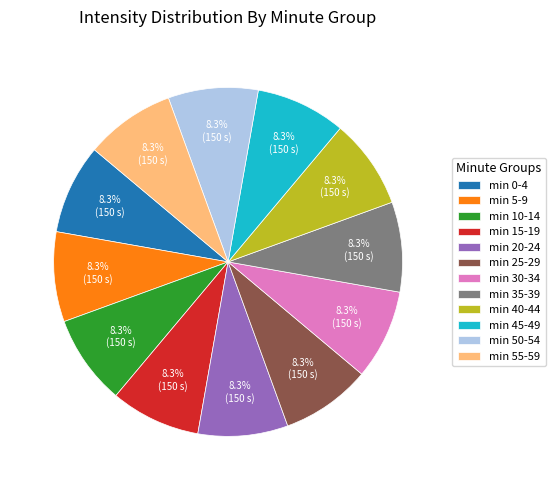

To the nearest percent, what is the difference between the largest and smallest slice percentages?

0%